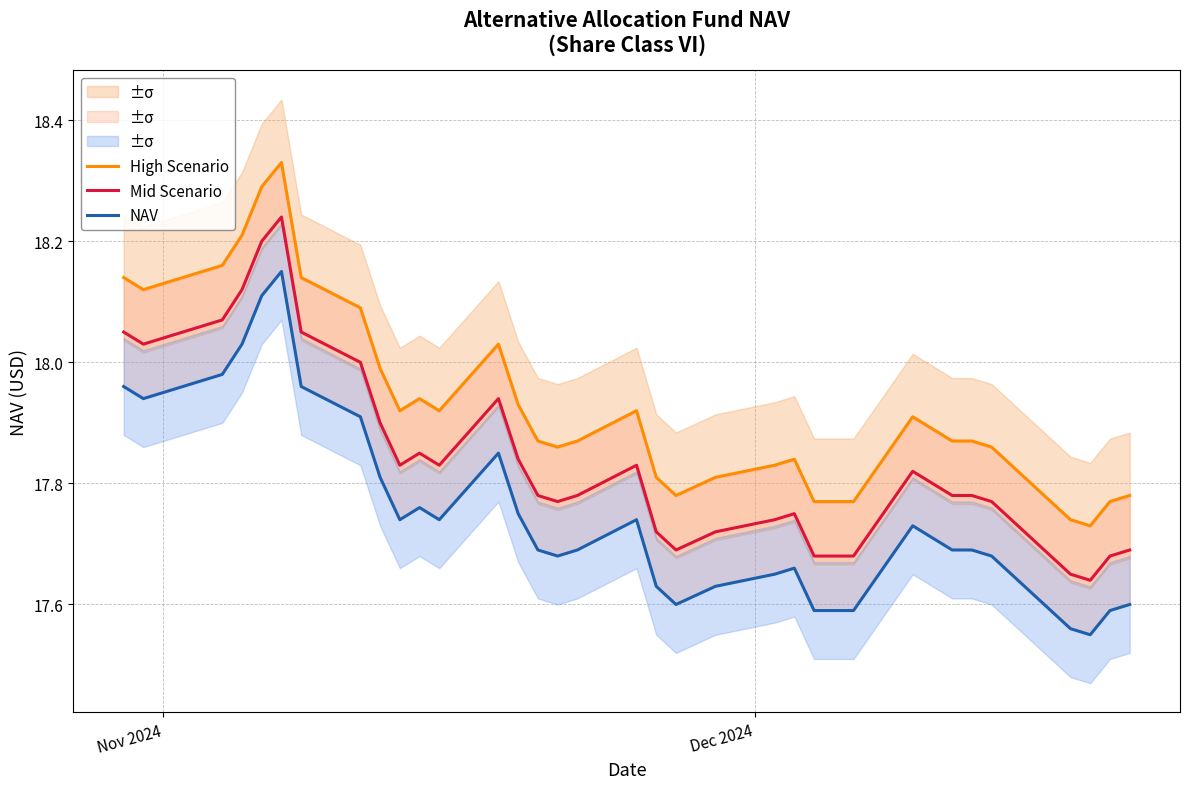

What are all the series names shown in the legend?

High Scenario, Mid Scenario, NAV